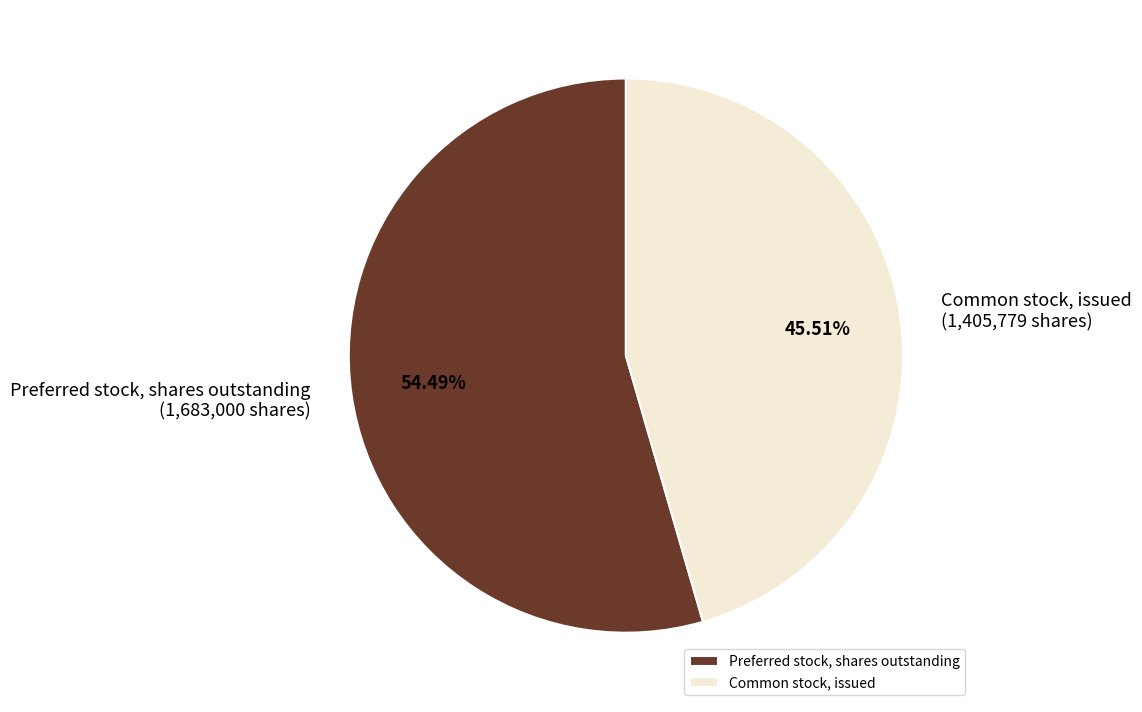

How many segments does this pie chart have?

2